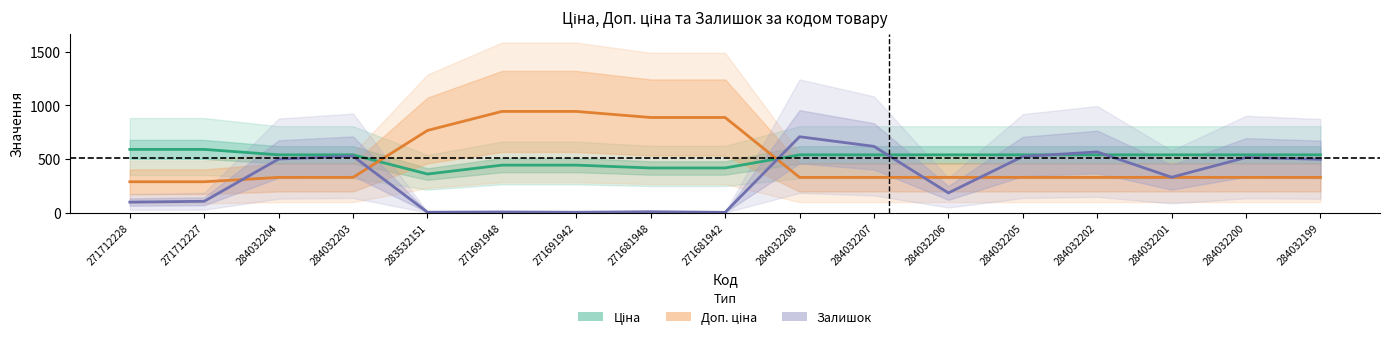

Rank the series by their maximum value, from highest to lowest.

Доп. ціна, Залишок, Ціна